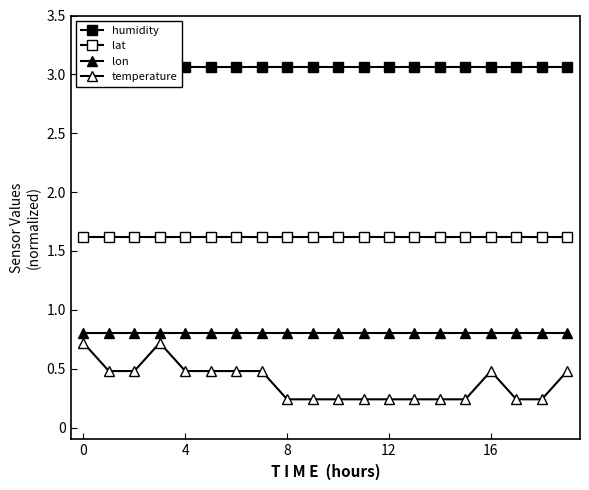

What is the sum of the lat values at 12 and 8?

3.2